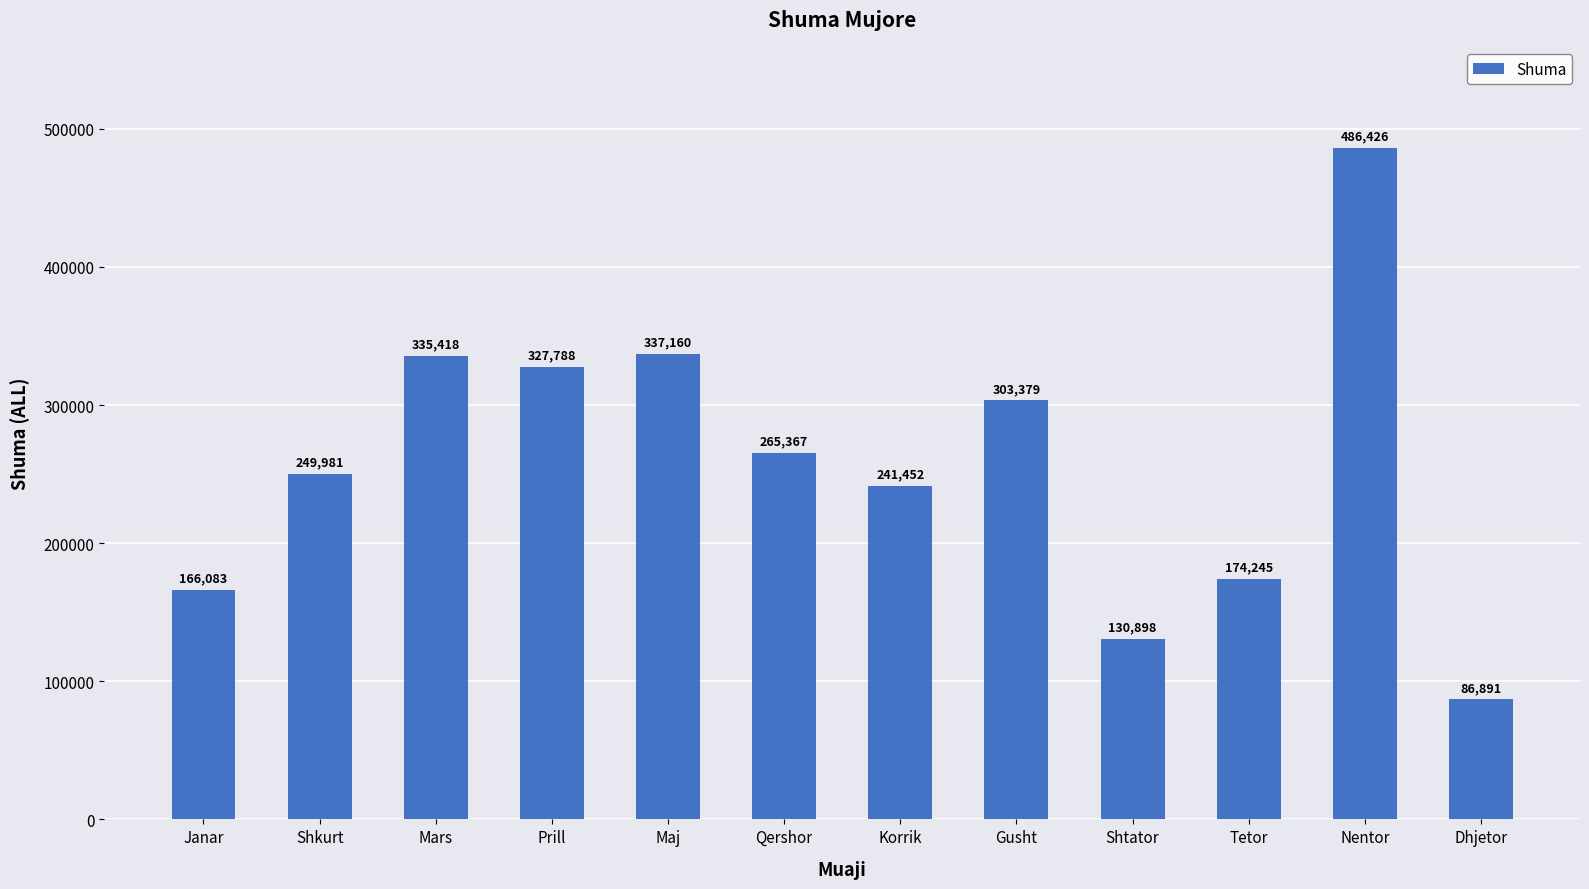

What is the smallest value displayed?

86890.7